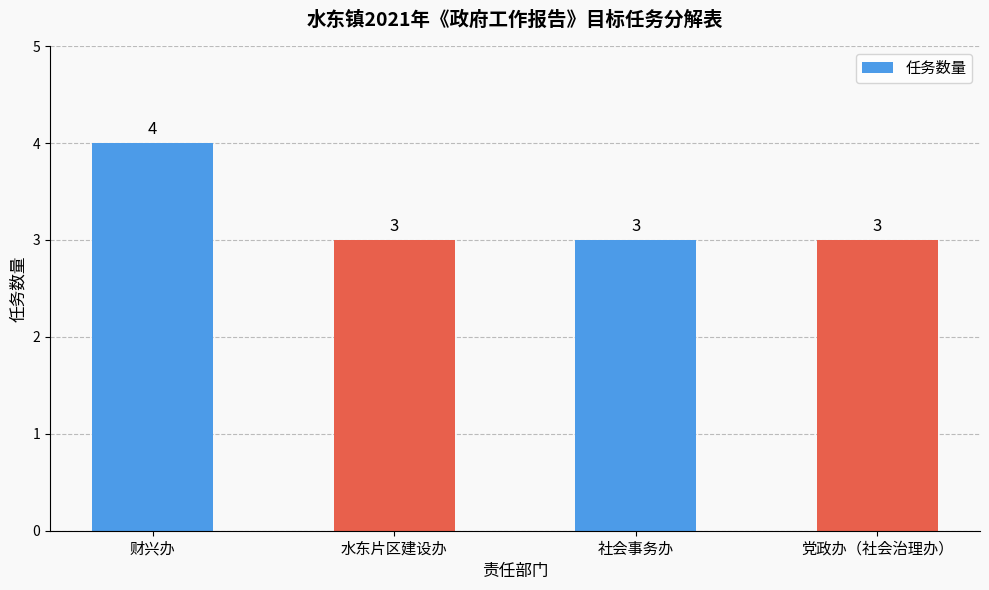

Does the chart contain any negative values?

No